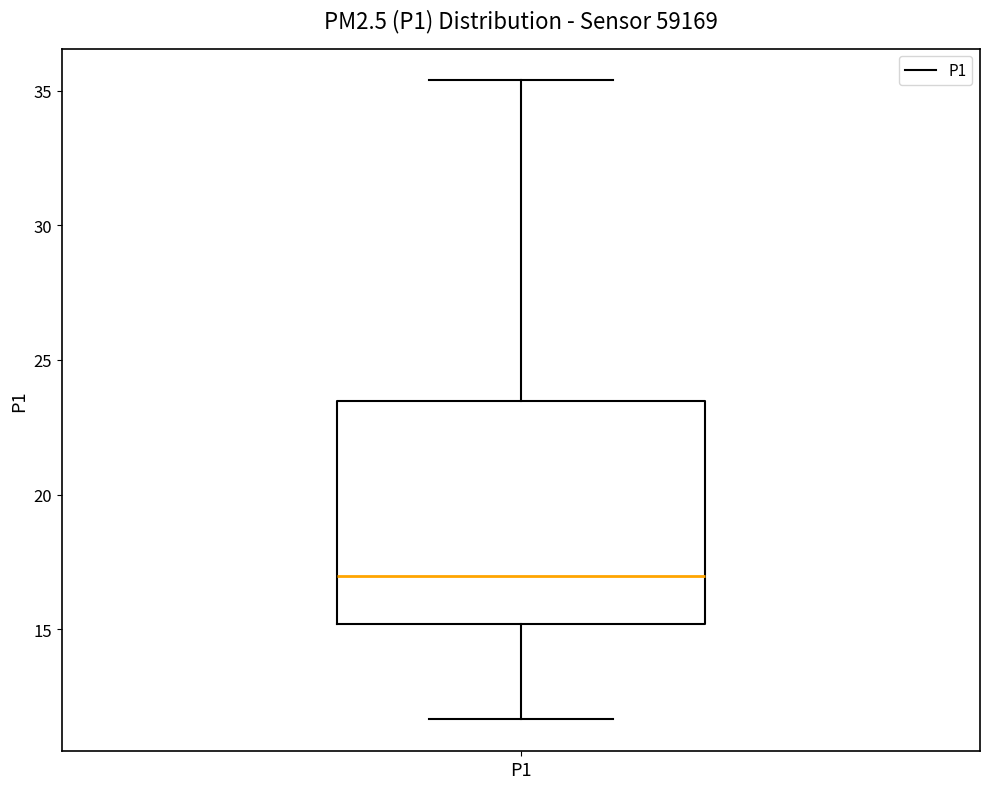

Where is the lower edge of the box for P1 on the y-axis? The values are not printed on the chart, so give them approximately, as read against the axis.

15.0